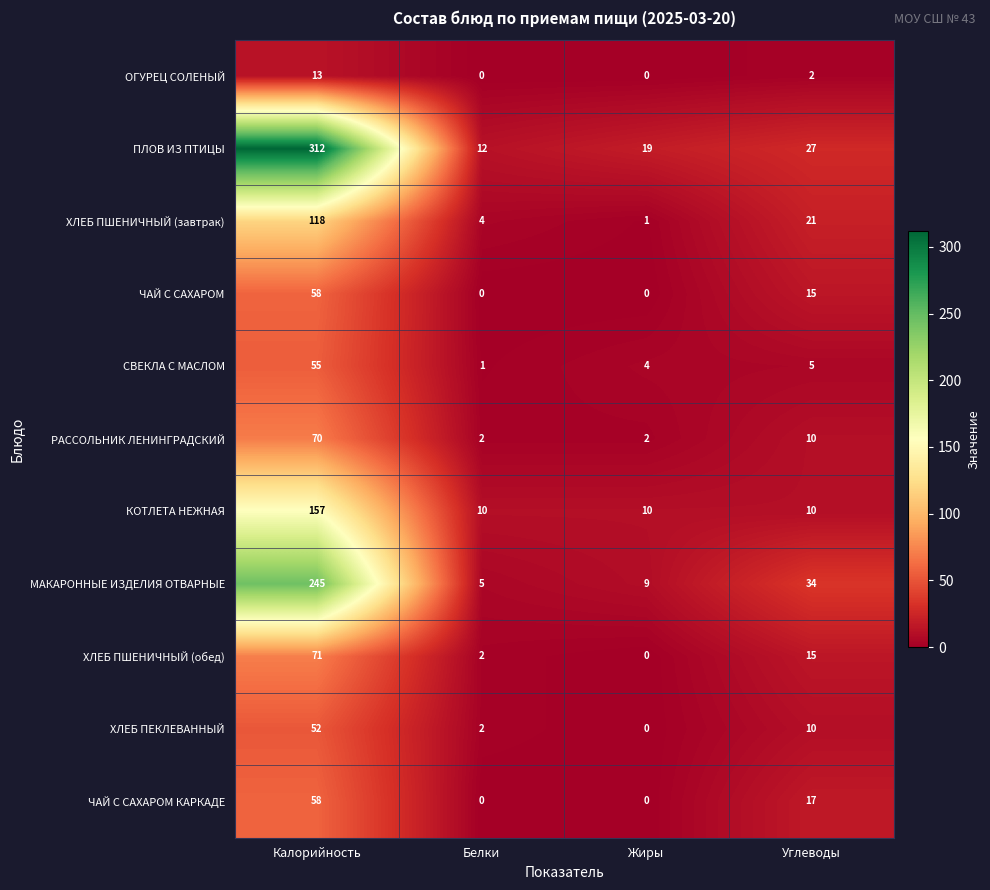

How many categories are shown in the chart?

4